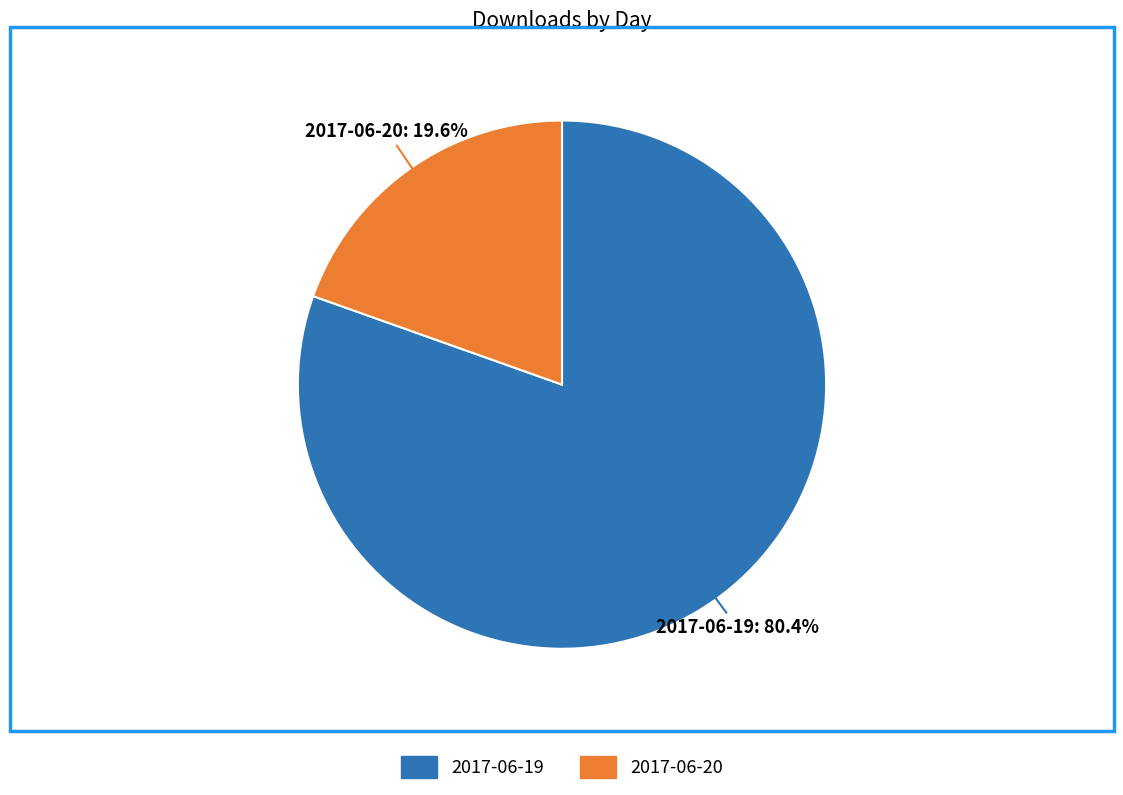

Rank the categories by value from highest to lowest.

2017-06-19, 2017-06-20